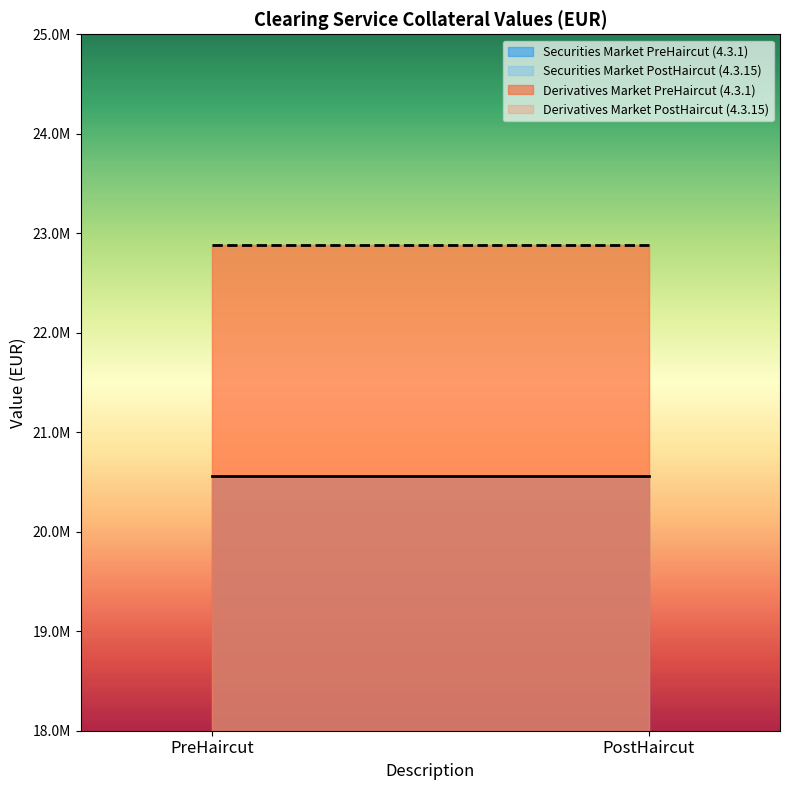

Reading left to right, extract all data points from this chart.

Securities Market PreHaircut (4.3.1): PreHaircut=20555493	PostHaircut=20555493
Securities Market PostHaircut (4.3.15): PreHaircut=20555493	PostHaircut=20555493
Derivatives Market PreHaircut (4.3.1): PreHaircut=22882737	PostHaircut=22882737
Derivatives Market PostHaircut (4.3.15): PreHaircut=22882737	PostHaircut=22882737